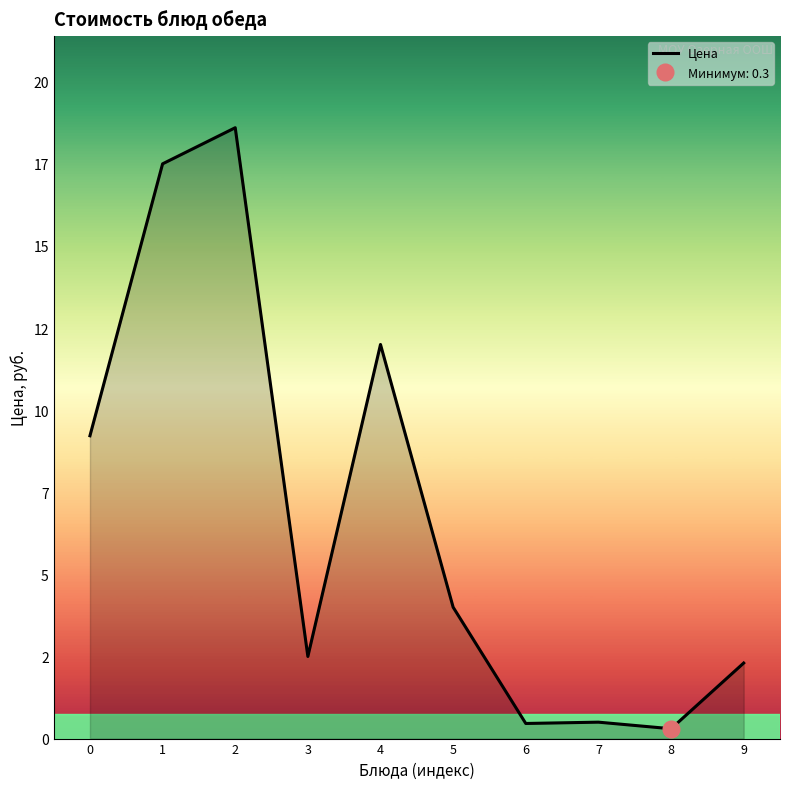

The chart shows a value of 3.5 at 3. True or false?

False